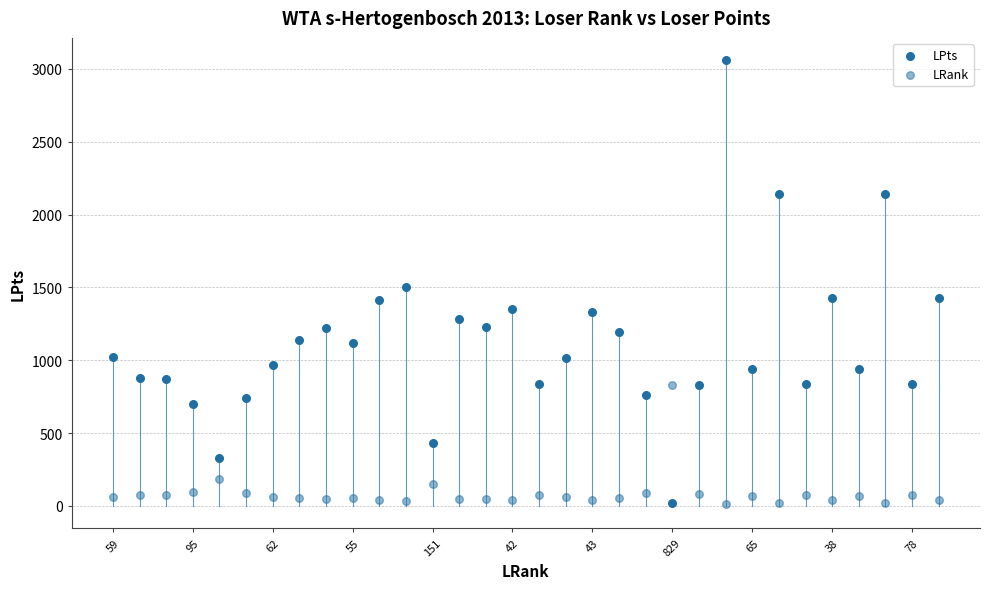

Count the number of points in this scatter plot.

64